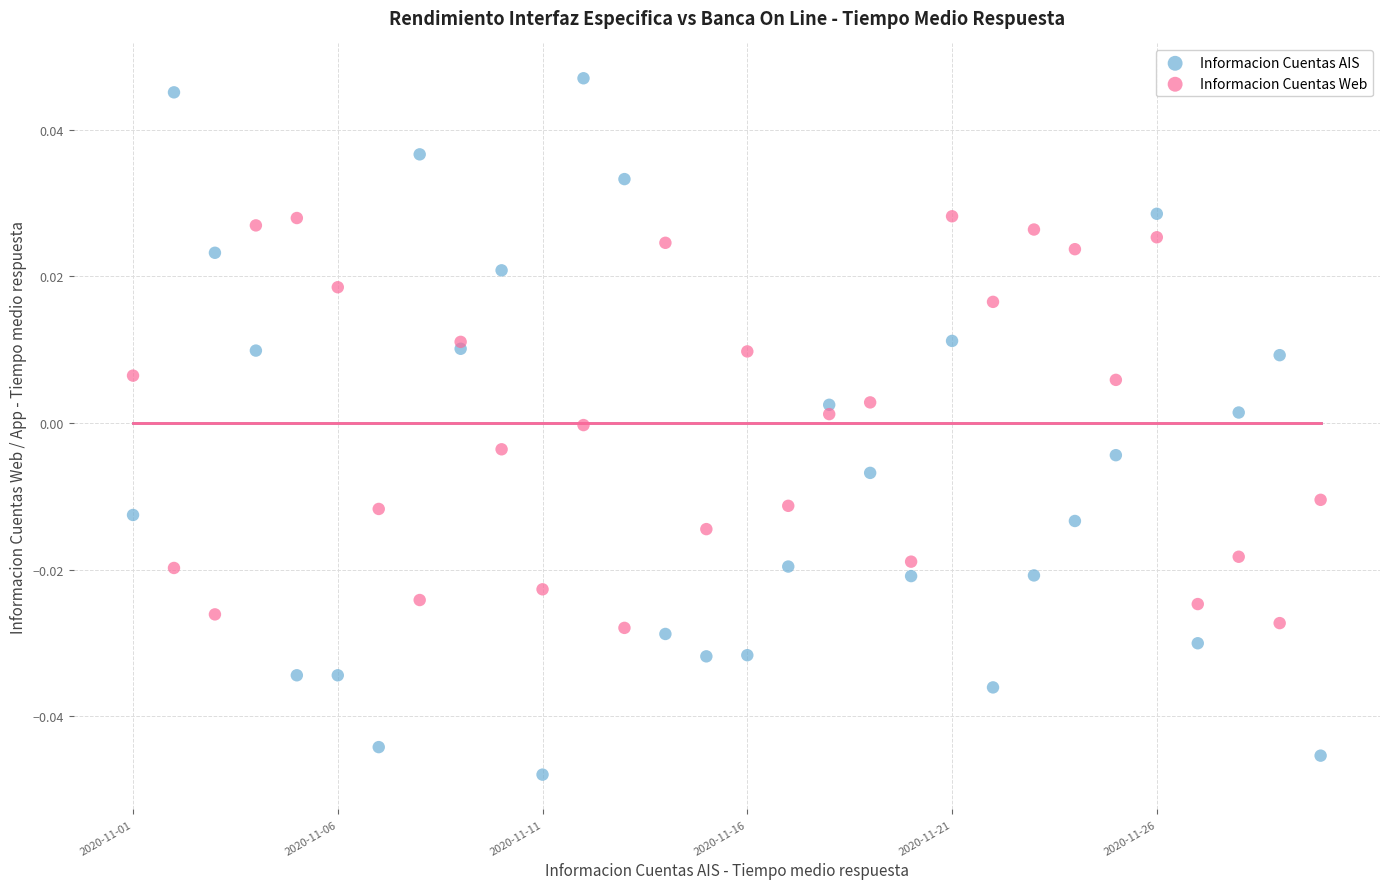

Which series has the largest Y range (max minus min)?

Informacion Cuentas AIS